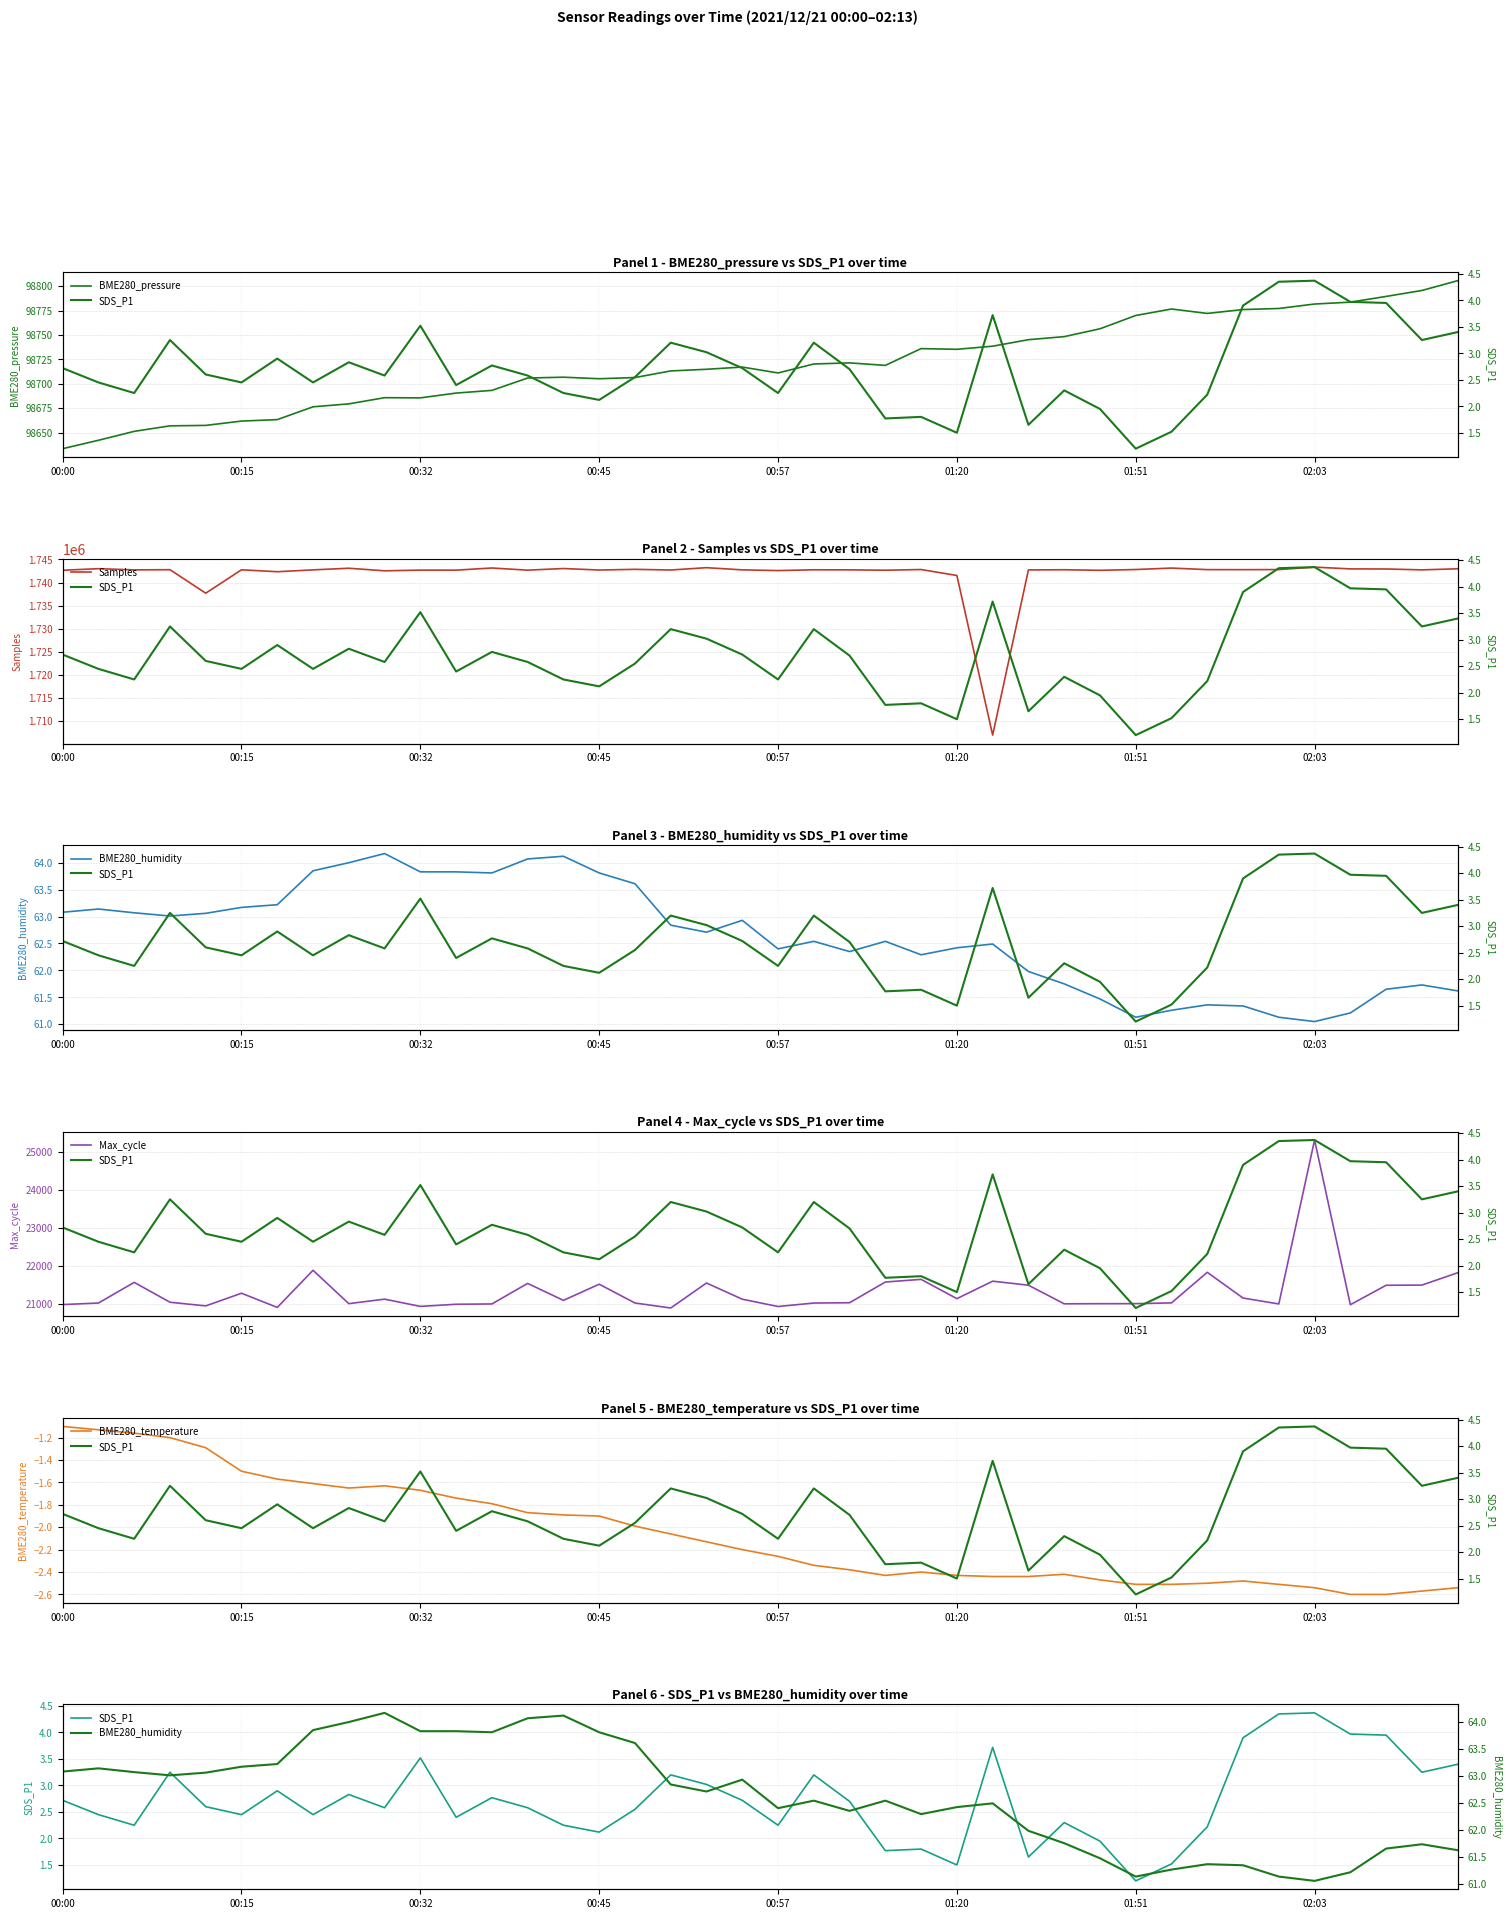

At which label does Max_cycle reach its peak?

02:03